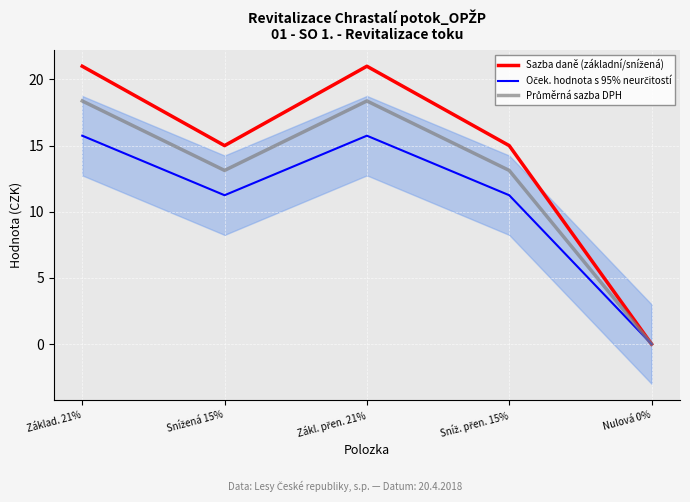

True or false: Průměrná sazba DPH has more than 2 points higher than both neighbors.

False